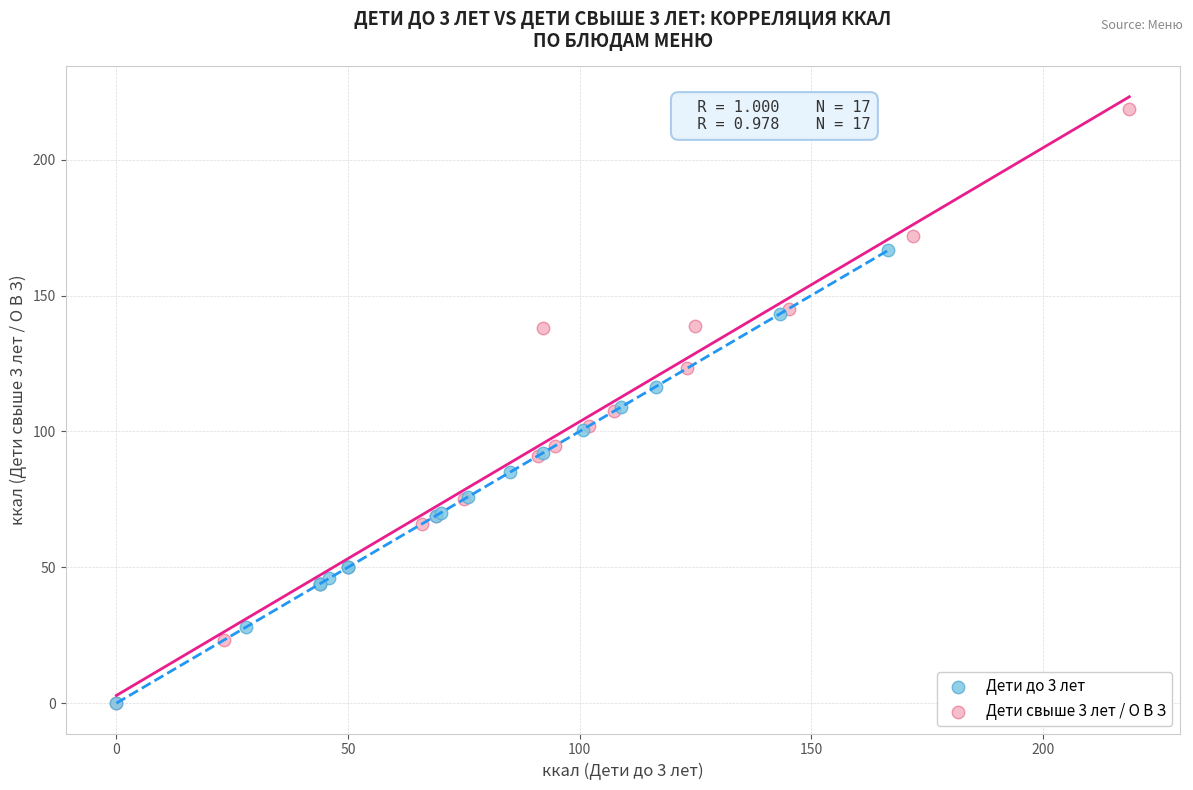

Which series has the widest spread of Y values?

Дети свыше 3 лет / О В З